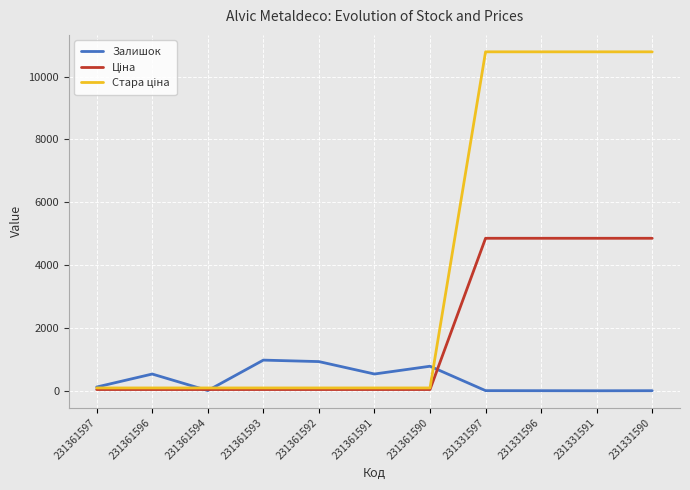

What is the greatest value displayed?

10785.0